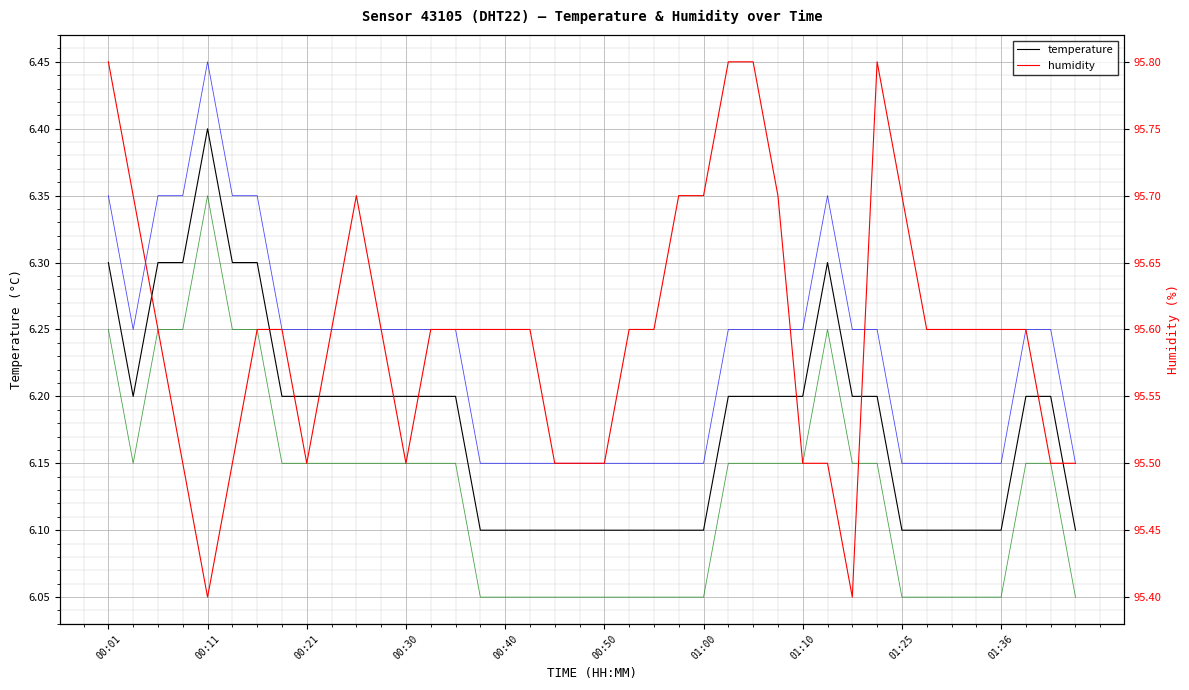

Reading left to right, what are all the values shown in this chart?

temperature: 6.3	6.2	6.3	6.3	6.4	6.3	6.3	6.2	6.2	6.2	6.2	6.2	6.2	6.2	6.2	6.1	6.1	6.1	6.1	6.1	6.1	6.1	6.1	6.1	6.1	6.2	6.2	6.2	6.2	6.3	6.2	6.2	6.1	6.1	6.1	6.1	6.1	6.2	6.2	6.1
temperature+offset: 6.3	6.2	6.3	6.3	6.5	6.3	6.3	6.2	6.2	6.2	6.2	6.2	6.2	6.2	6.2	6.1	6.1	6.1	6.1	6.1	6.1	6.1	6.1	6.1	6.1	6.2	6.2	6.2	6.2	6.3	6.2	6.2	6.1	6.1	6.1	6.1	6.1	6.2	6.2	6.1
temperature-offset: 6.2	6.2	6.2	6.2	6.4	6.2	6.2	6.2	6.2	6.2	6.2	6.2	6.2	6.2	6.2	6.0	6.0	6.0	6.0	6.0	6.0	6.0	6.0	6.0	6.0	6.2	6.2	6.2	6.2	6.2	6.2	6.2	6.0	6.0	6.0	6.0	6.0	6.2	6.2	6.0
humidity: 95.8	95.7	95.6	95.5	95.4	95.5	95.6	95.6	95.5	95.6	95.7	95.6	95.5	95.6	95.6	95.6	95.6	95.6	95.5	95.5	95.5	95.6	95.6	95.7	95.7	95.8	95.8	95.7	95.5	95.5	95.4	95.8	95.7	95.6	95.6	95.6	95.6	95.6	95.5	95.5